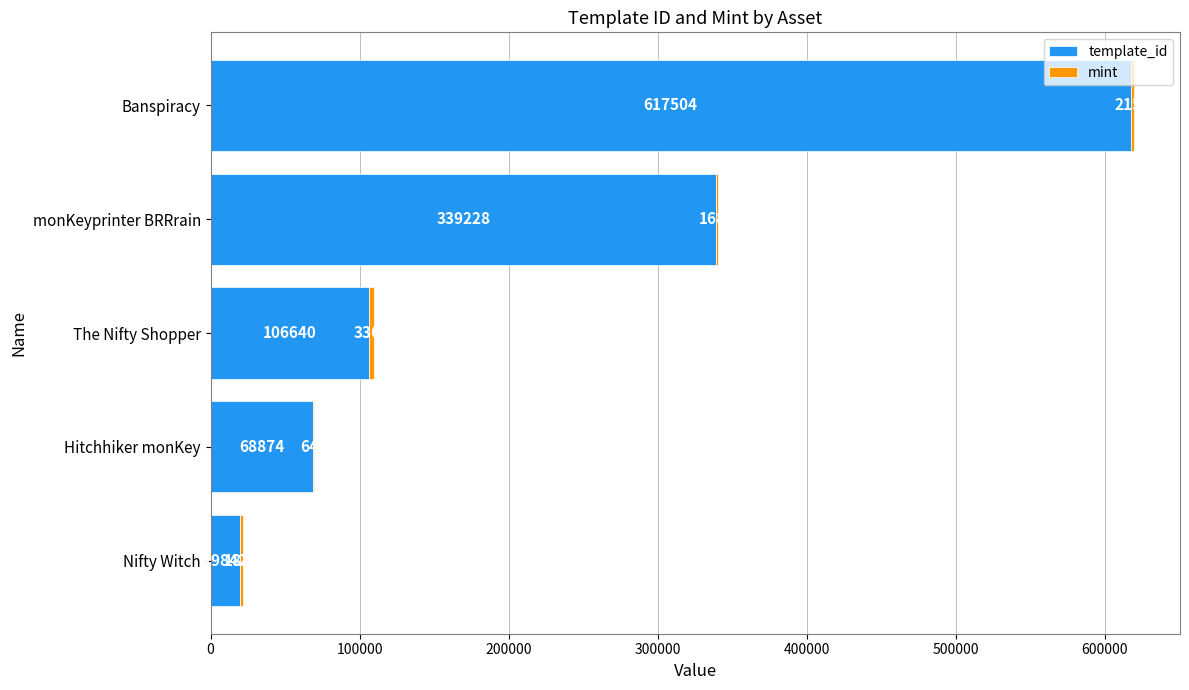

What is the total value across all series at Nifty Witch?

21676